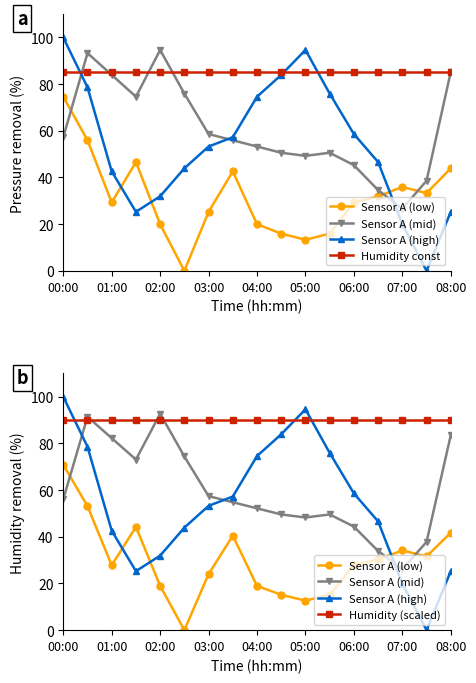

Is it true that Sensor A (mid) equals 66.8 at 06:00?

False